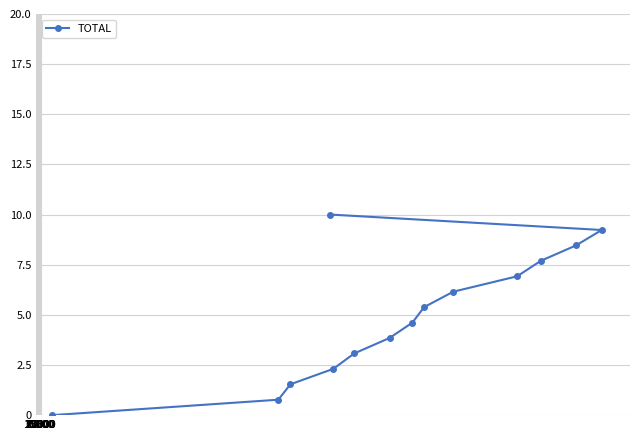

What is the average value?

5.0